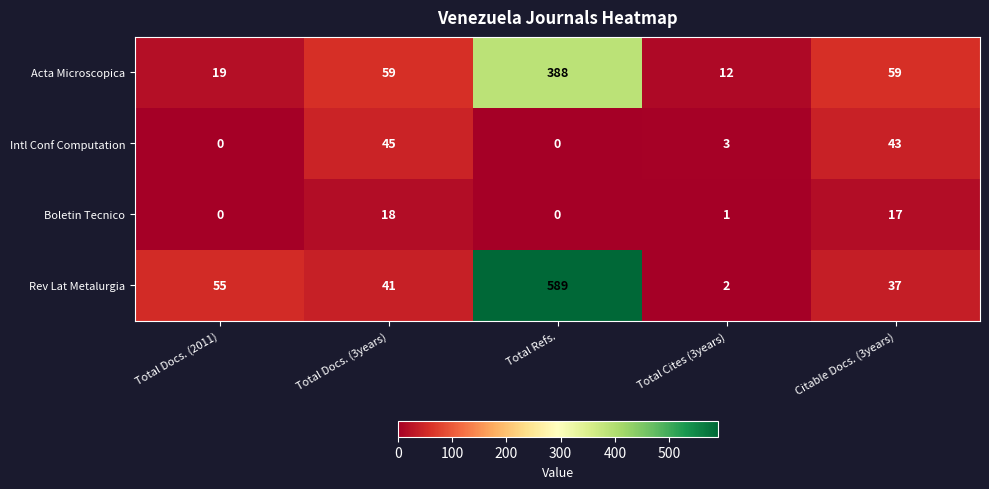

Which category has the highest value across all series?

Total Refs.